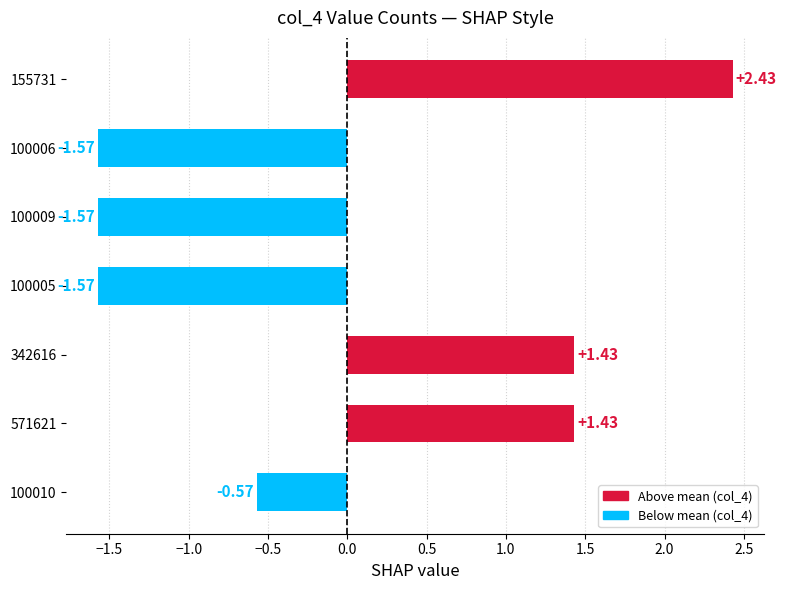

What is the difference between the maximum and second lowest values?

4.0